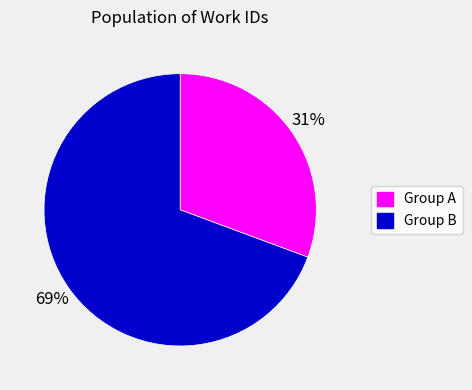

Does any single category account for the majority?

Yes